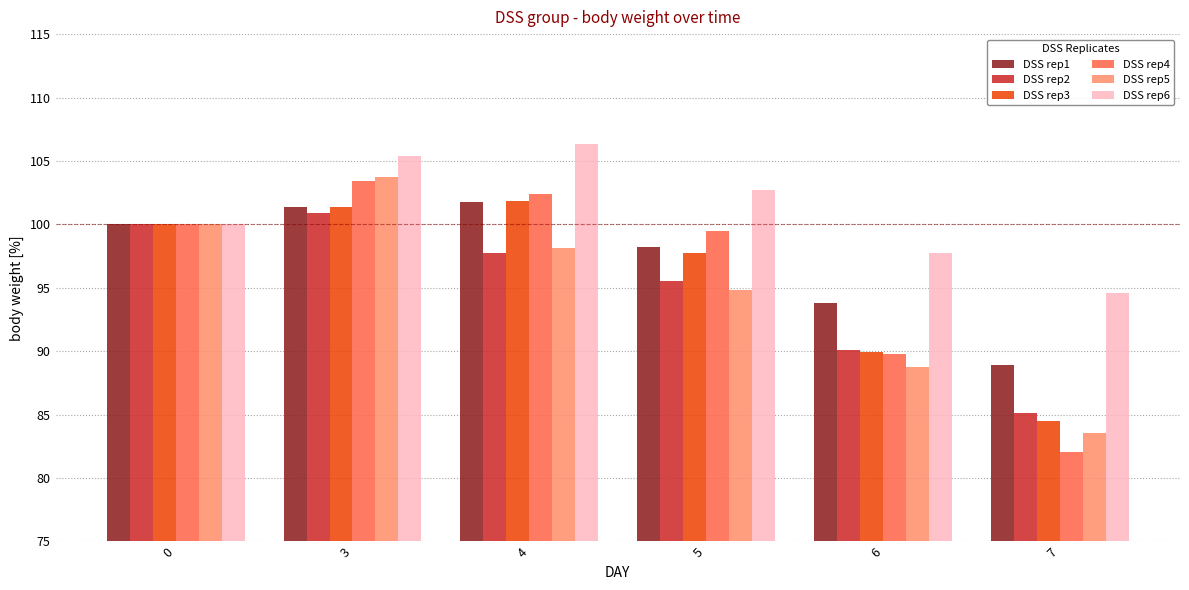

Where is DSS rep1 nearest to the value 95?

6